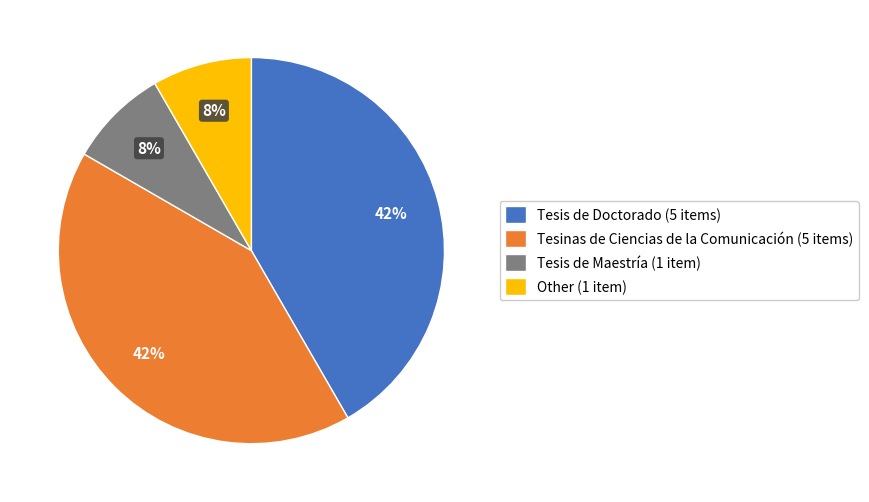

To the nearest percent, what is the average slice percentage?

25%